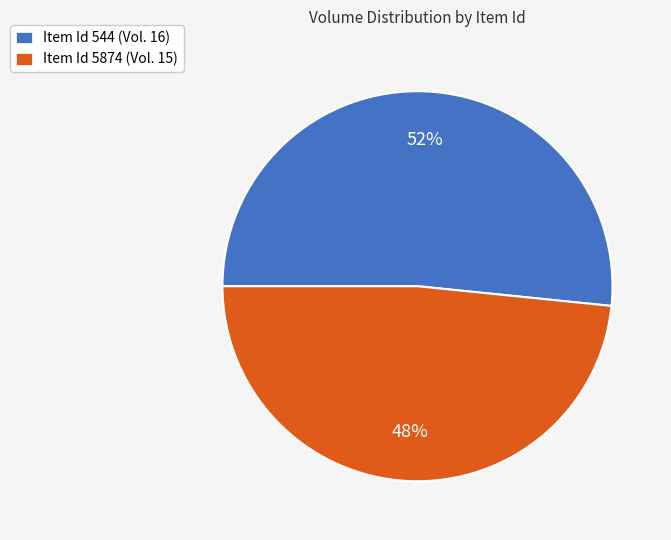

Between Item Id 5874 (Vol. 15) and Item Id 544 (Vol. 16), which is larger?

Item Id 544 (Vol. 16)